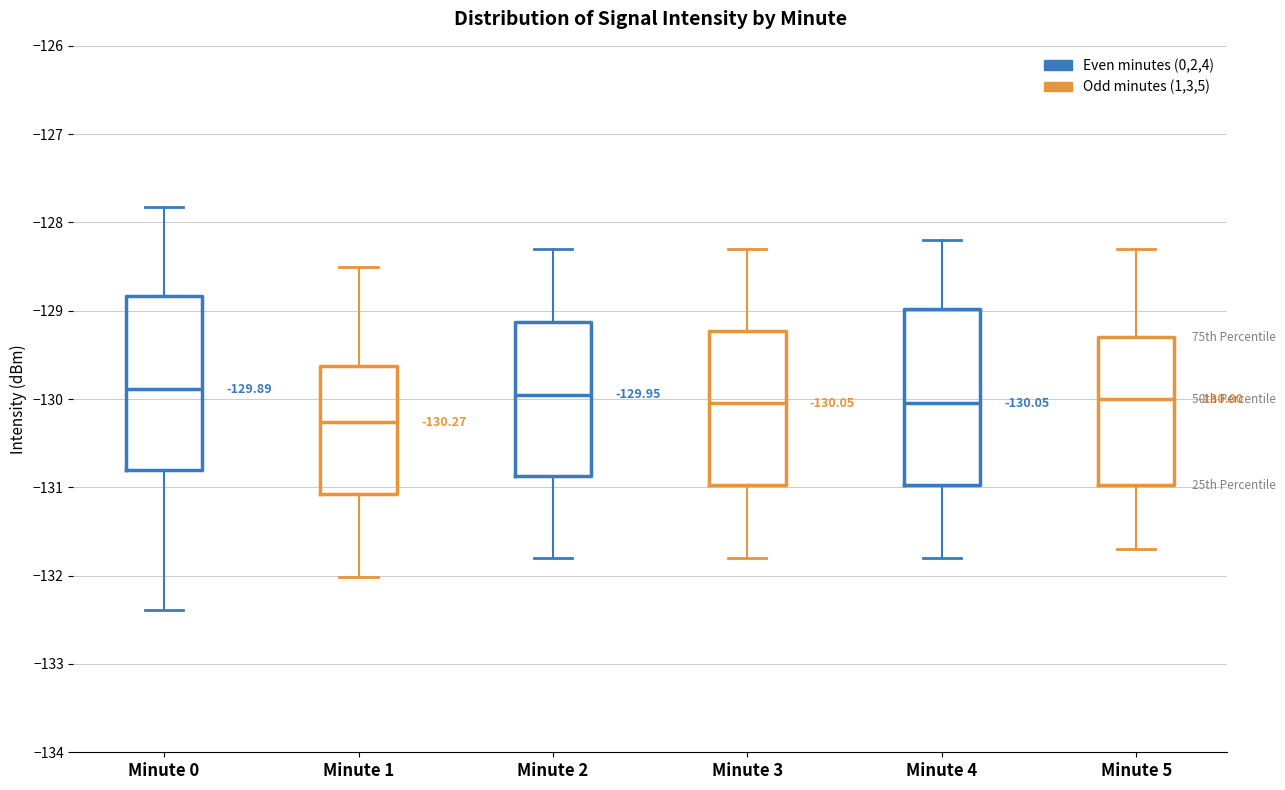

Which box has the lowest median line?

Minute 1